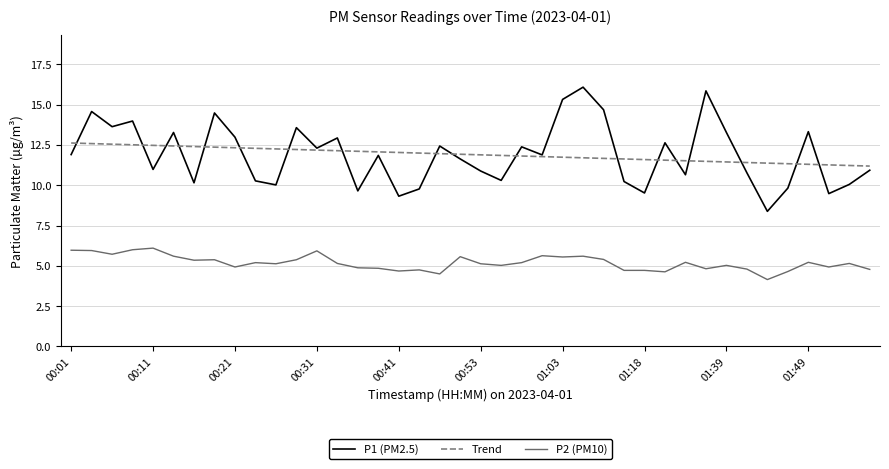

What is the minimum value shown in the chart?

4.2